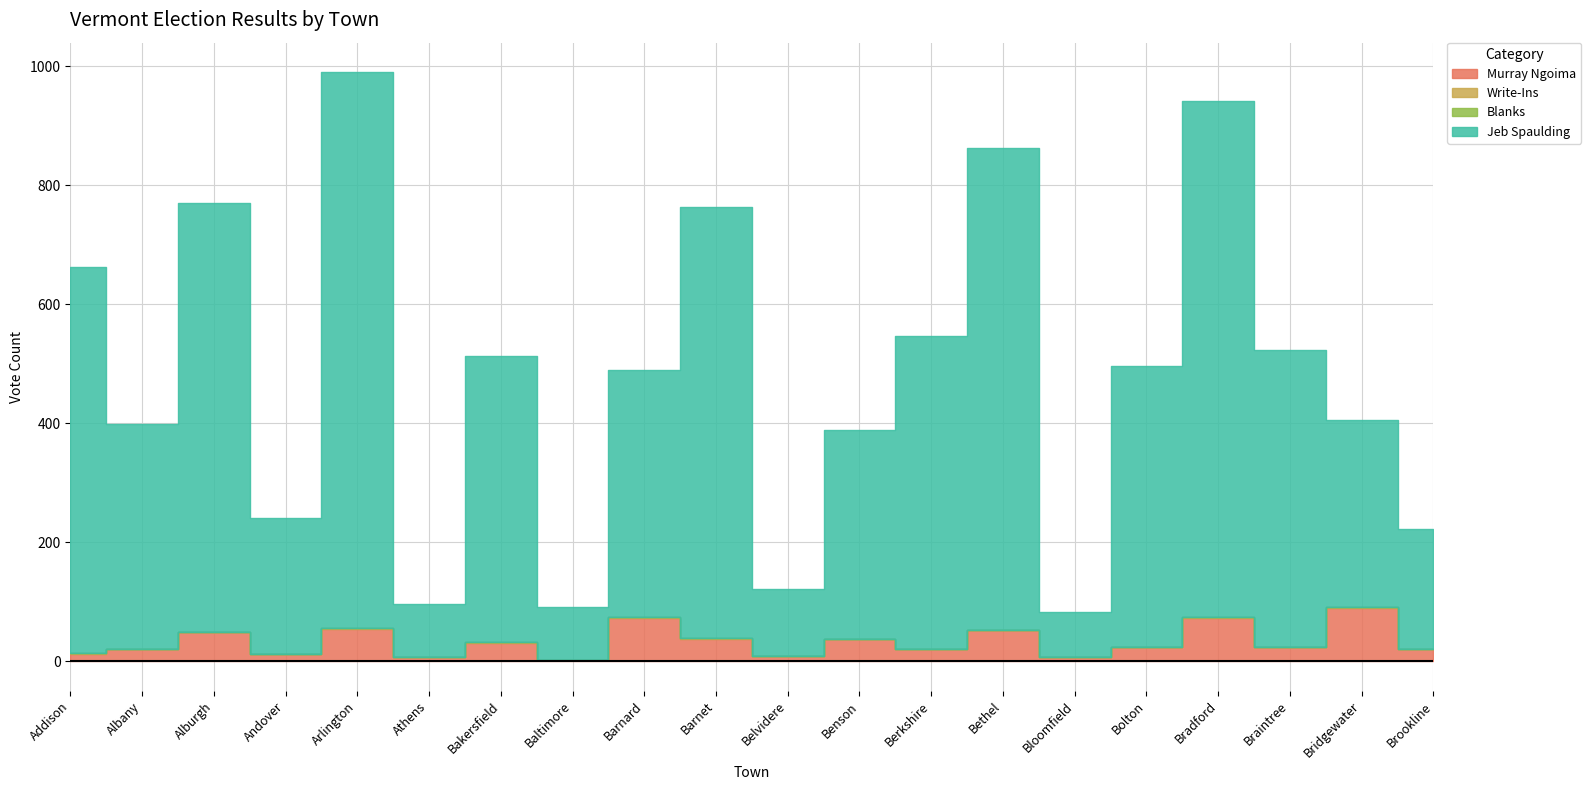

Is it true that Jeb Spaulding equals 920 at Berkshire?

False